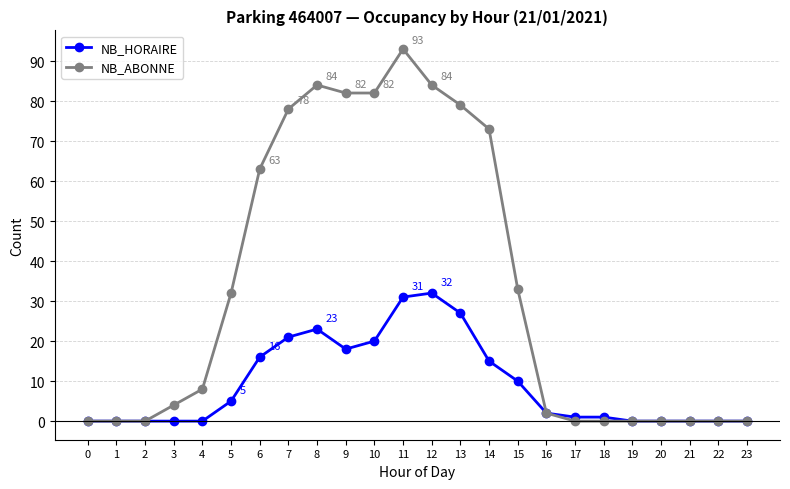

Between 6 and 21, which series saw the biggest shift?

NB_ABONNE